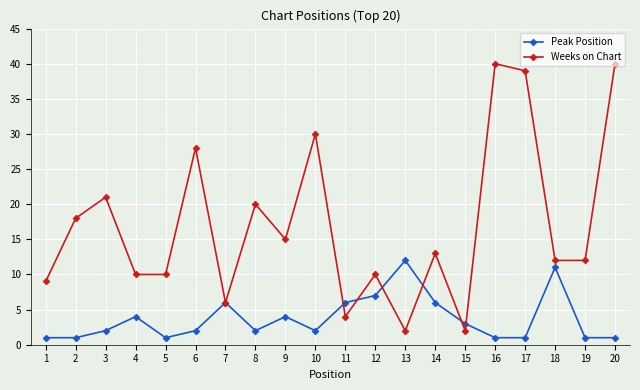

How many interior local peaks does the Weeks on Chart series have?

7